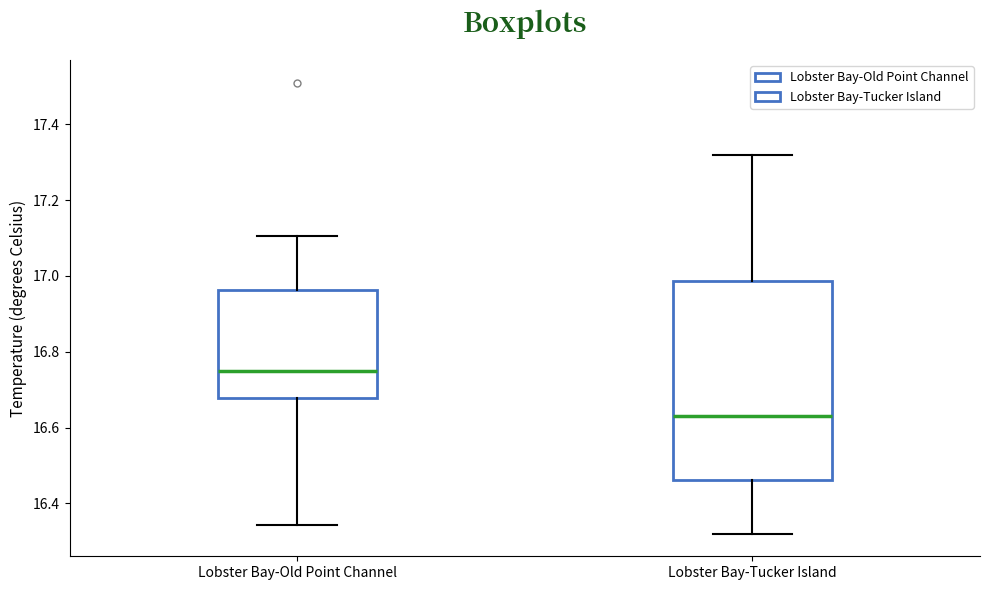

Comparing the boxes themselves (not the whiskers), which one is the tallest?

Lobster Bay-Tucker Island